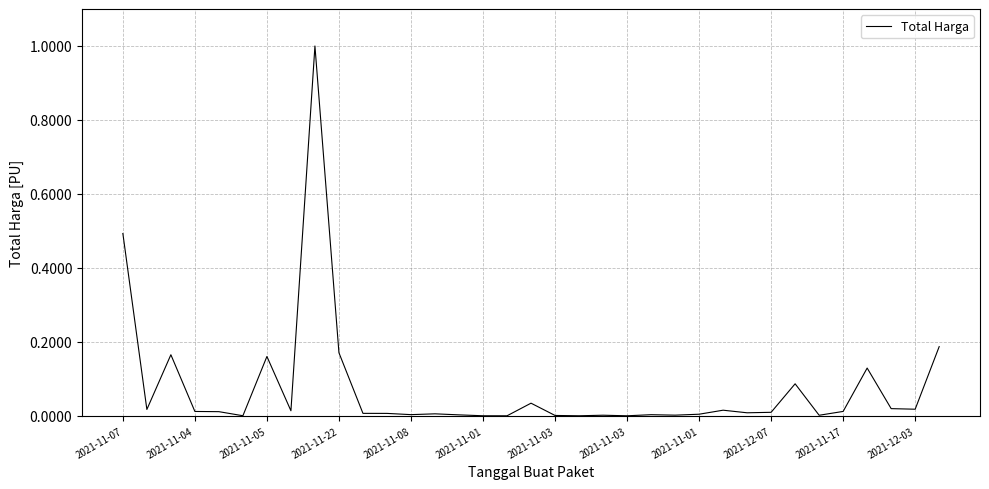

What is the difference between the maximum and minimum values?

1.0